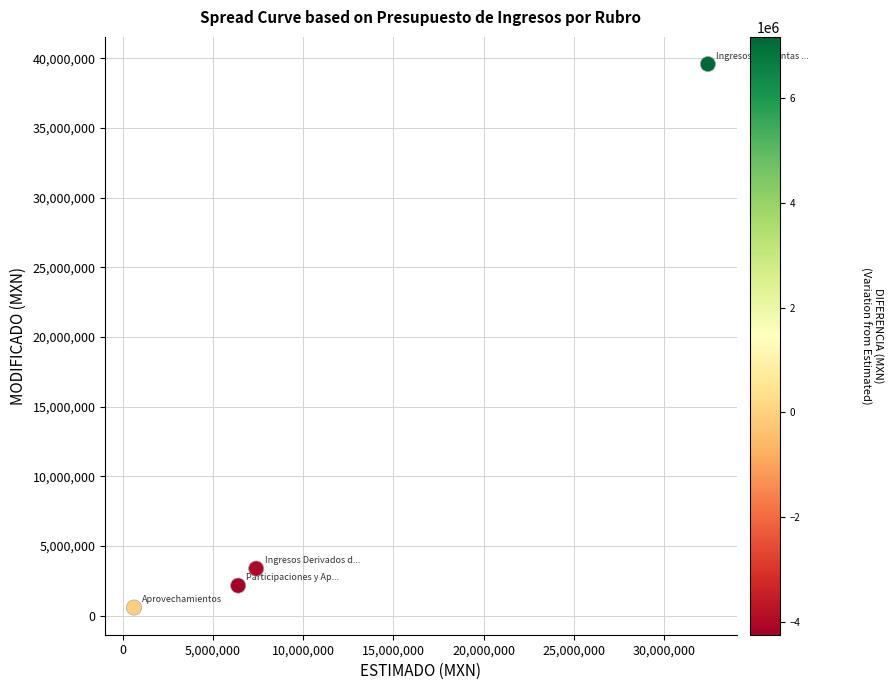

What is the range of X values (max minus min)?

31783220.0